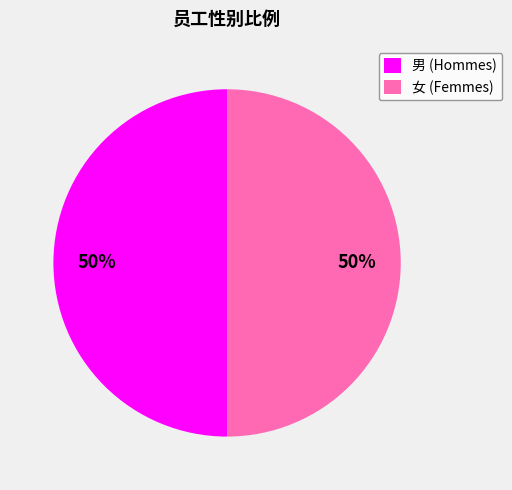

True or false: 男 (Hommes) accounts for 36% of the total.

False